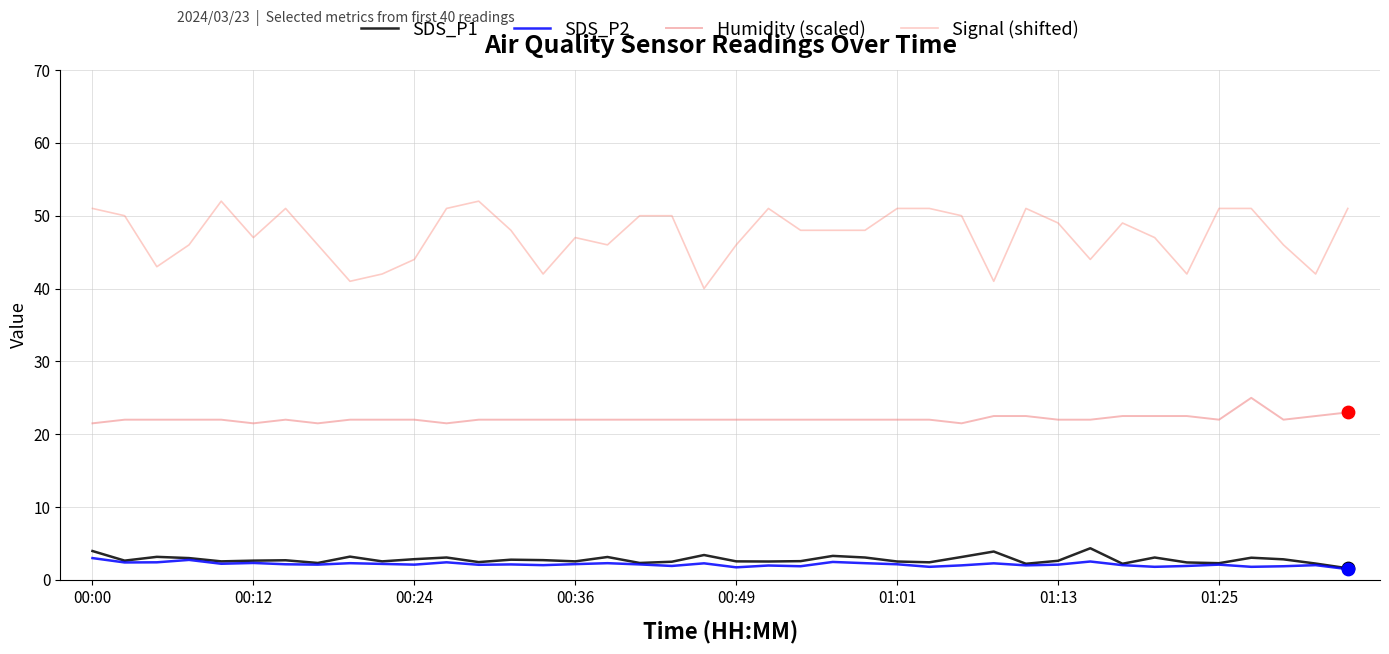

Does the chart have visible grid lines?

Yes